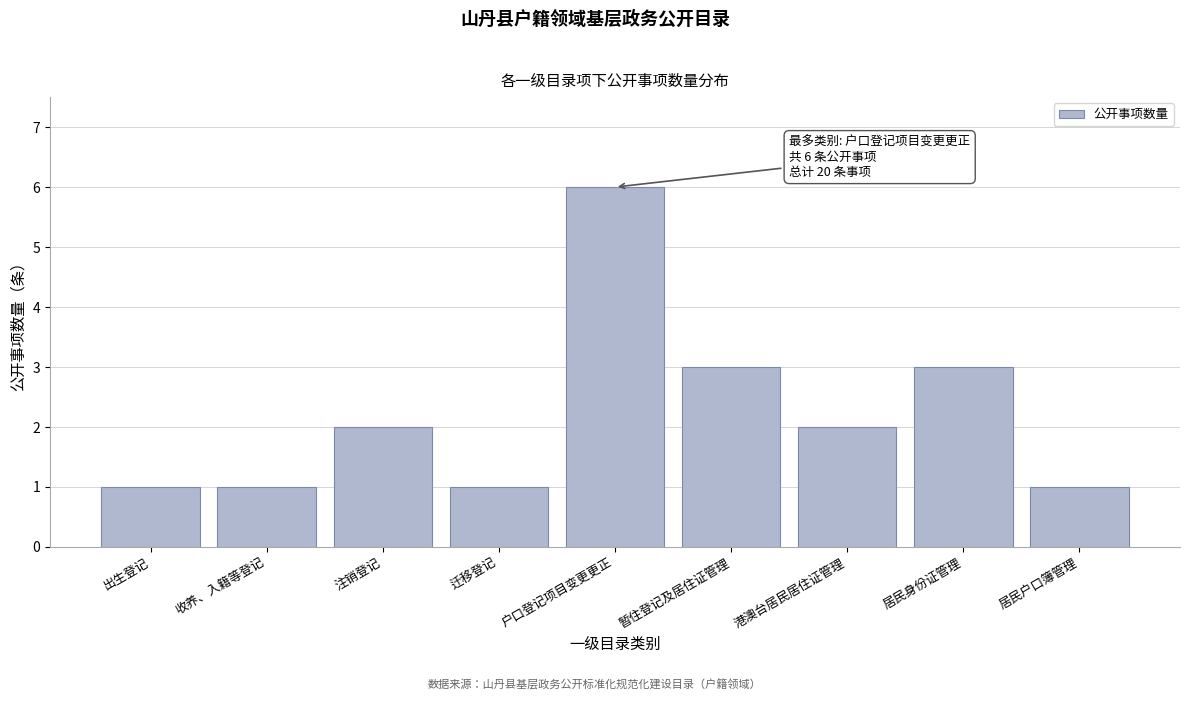

Reading left to right, what are all the values shown in this chart?

1	1	2	1	6	3	2	3	1